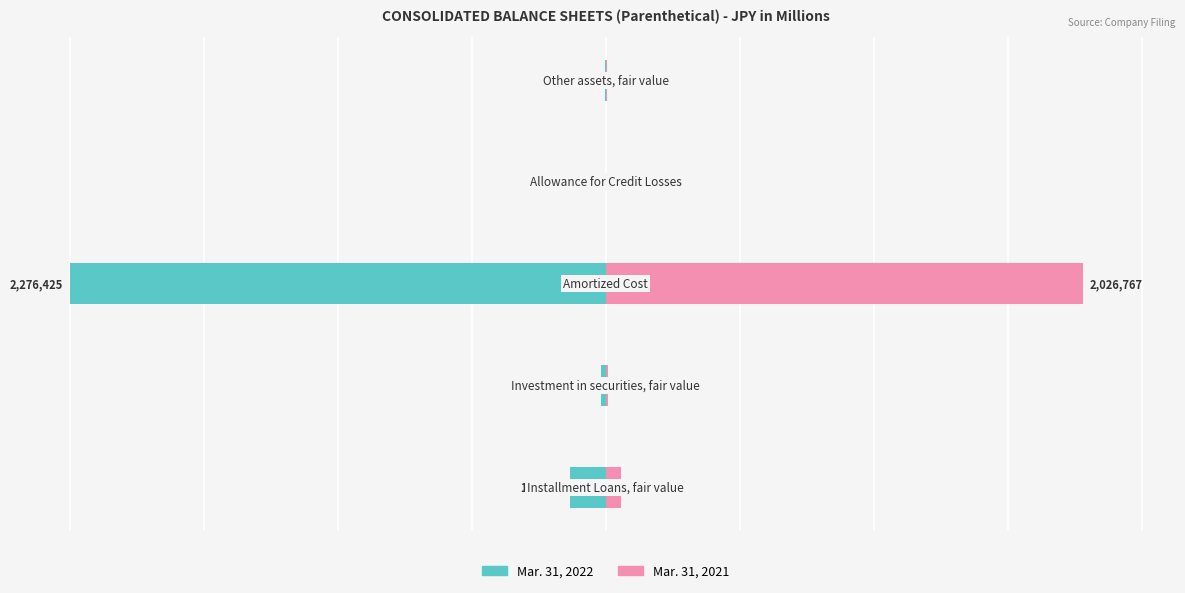

Are the bars horizontal?

Yes